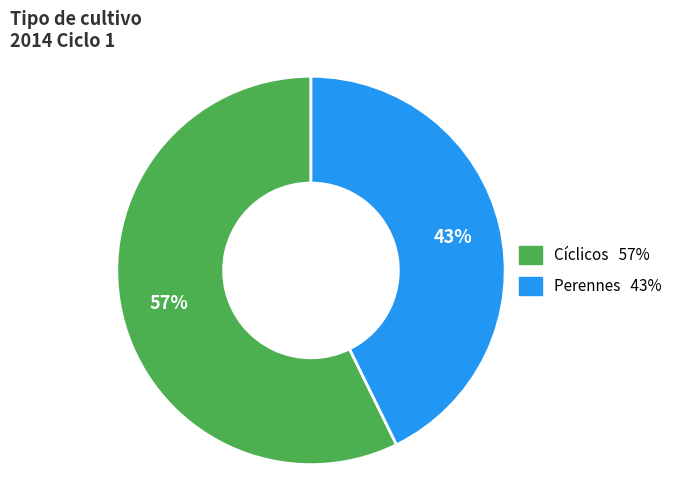

What is the largest slice in the pie chart?

Cíclicos